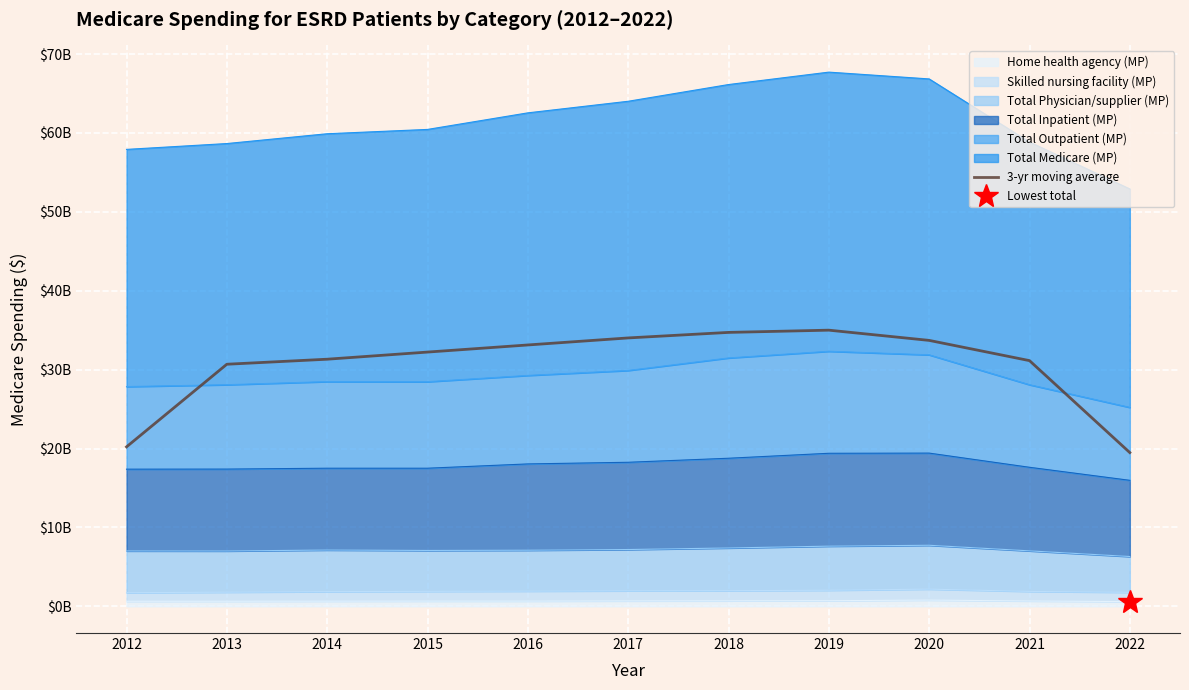

Reading left to right, list all the values displayed in this chart.

2012=20211529605.3	2013=30683734687.0	2014=31322071531.0	2015=32225882731.7	2016=33127234282.3	2017=34019179069.7	2018=34719485099.7	2019=35003496882.0	2020=33706288896.3	2021=31141344253.0	2022=19483775838.3